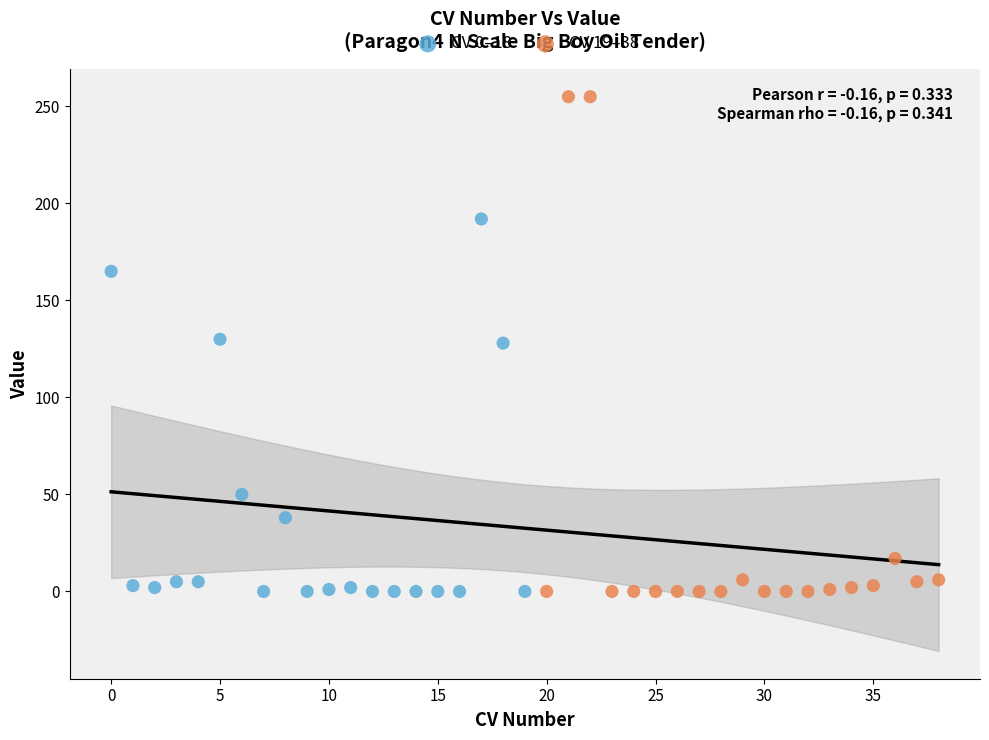

What are all the series names shown in the legend?

CV 0–18, CV 19–38